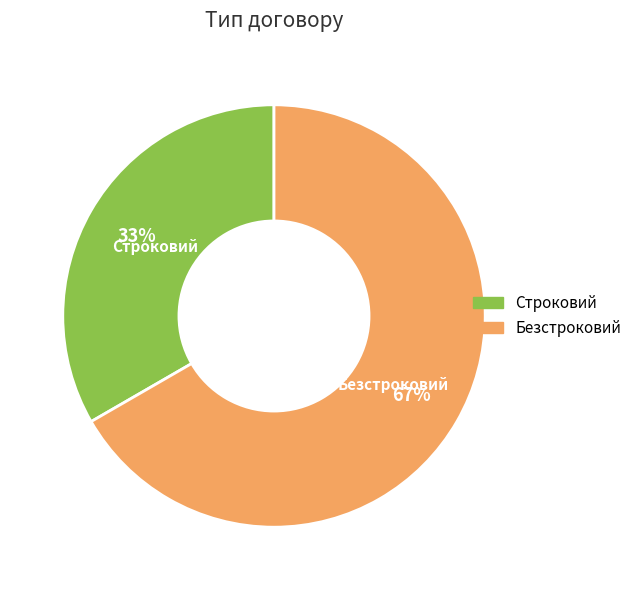

Does any single category account for the majority?

Yes